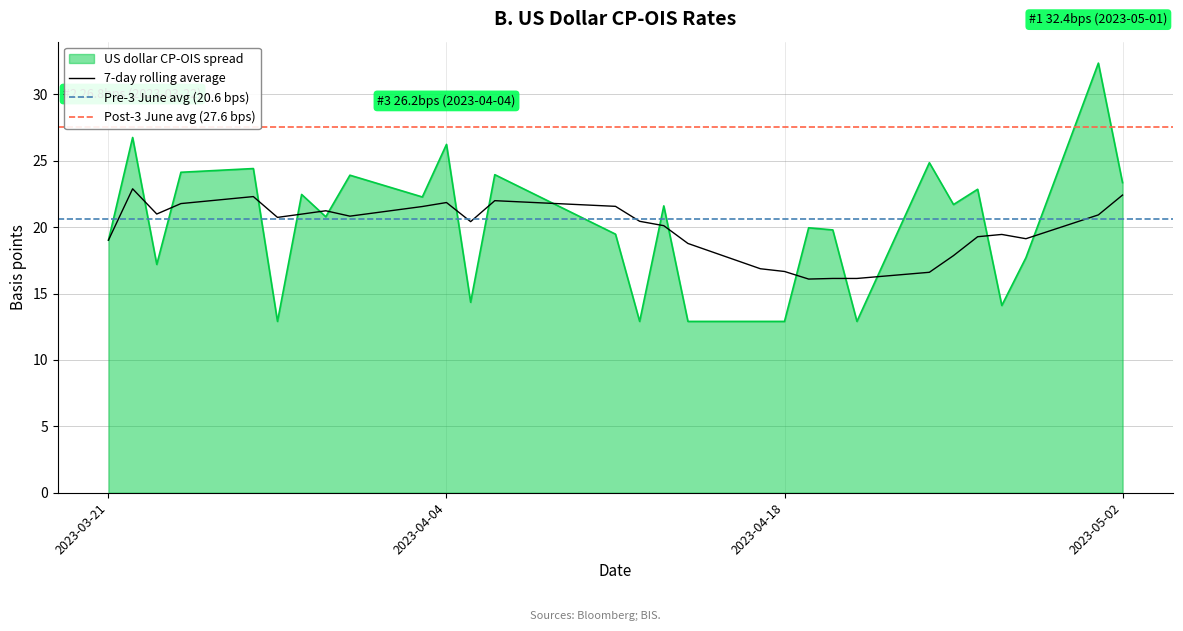

What is the label of the 14th point from the right?

2023-04-13